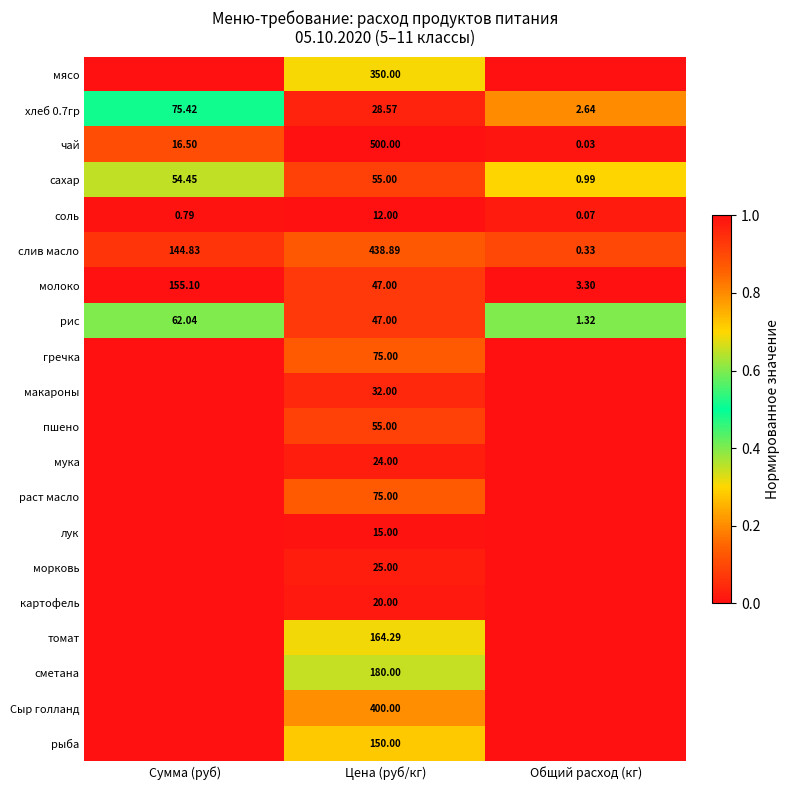

At which label is хлеб 0.7гр closest to 39?

Цена (руб/кг)